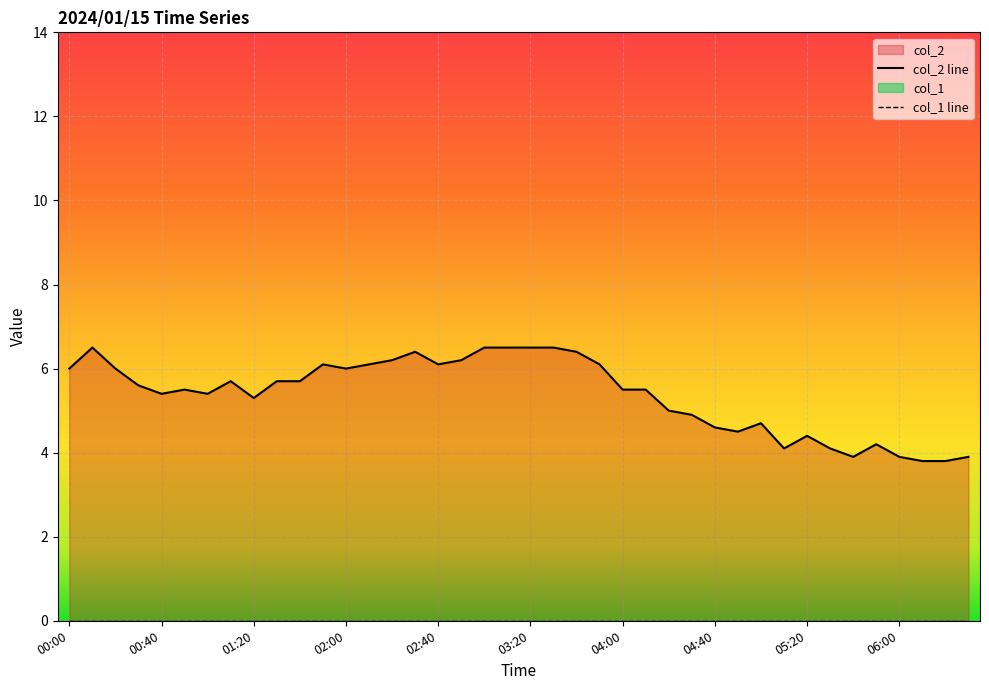

How many lines are shown in the chart?

1